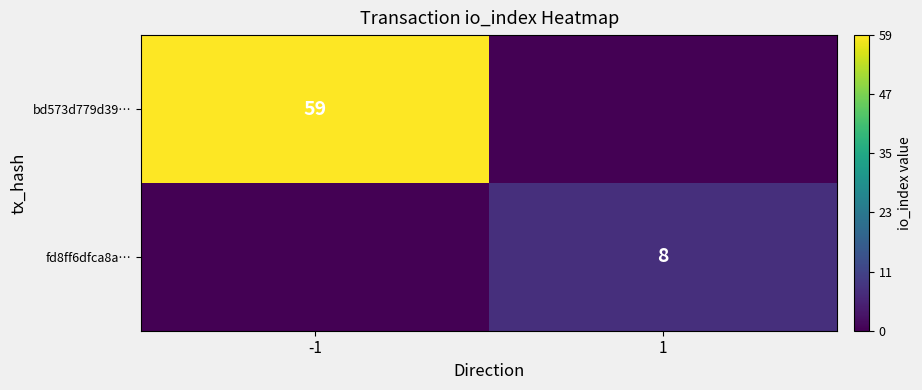

Is it true that bd573d779d39… equals 59 at -1?

True